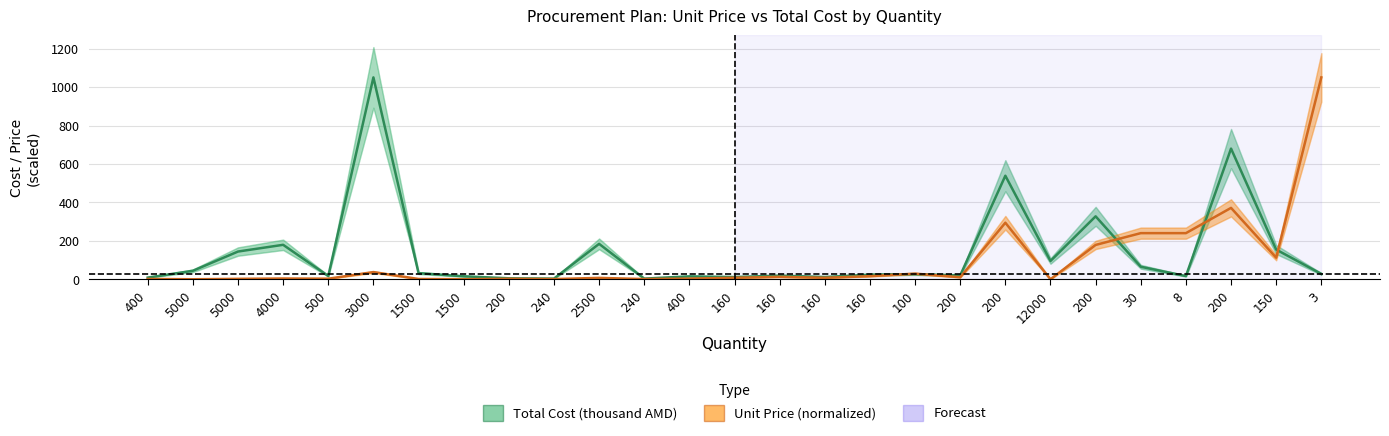

Between 1500 and 200, which series saw the biggest shift?

Total Cost (thousand AMD)